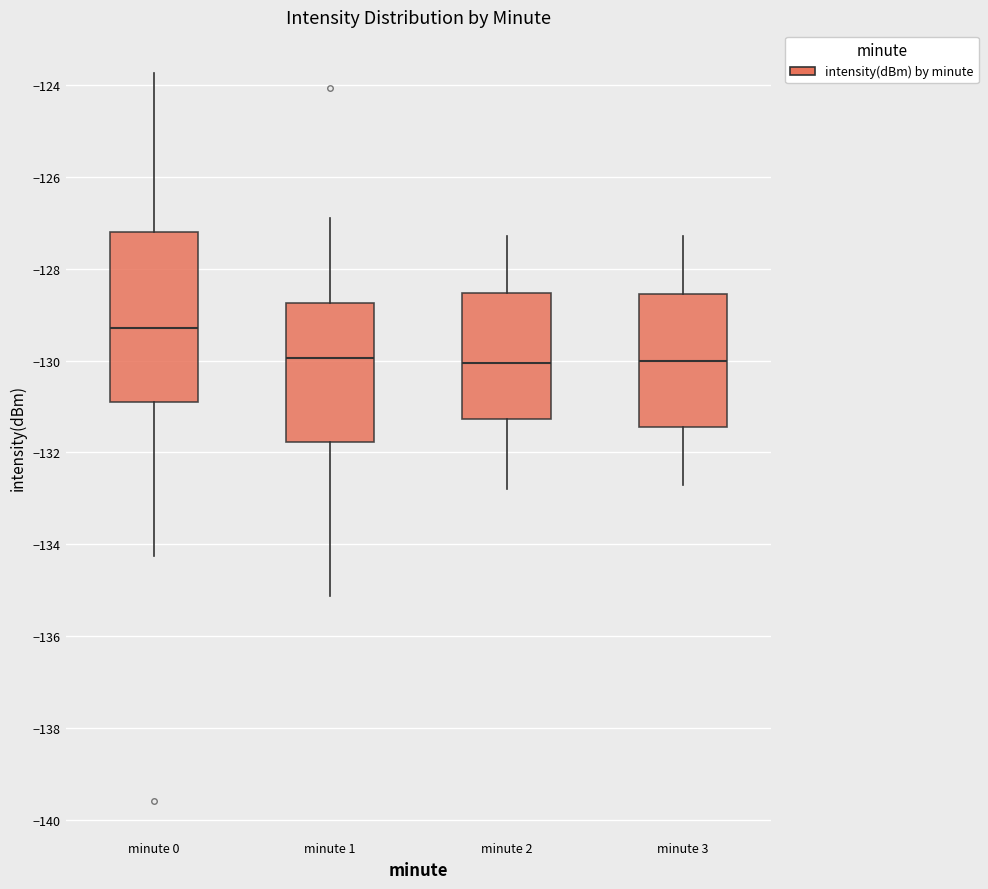

Reading left to right, transcribe this box plot: for each box, give where its median line is, the range the box spans, and where its two whiskers end, as read against the y-axis. The values are not printed on the chart, so give them approximately, as read against the axis.

minute 0: median -129.2, box -131.0 to -127.2, whiskers -134.2 to -123.8
minute 1: median -130.0, box -131.8 to -128.8, whiskers -135.2 to -126.8
minute 2: median -130.0, box -131.2 to -128.6, whiskers -132.8 to -127.2
minute 3: median -130.0, box -131.4 to -128.6, whiskers -132.6 to -127.2